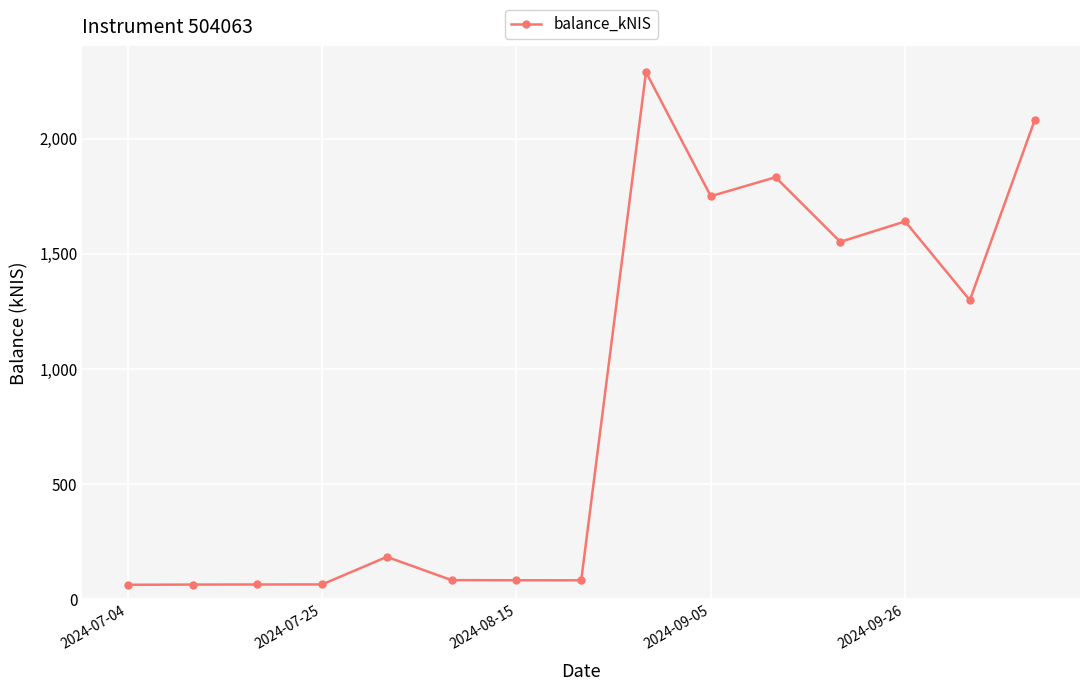

What is the difference between the second highest and second lowest values?

2016.6